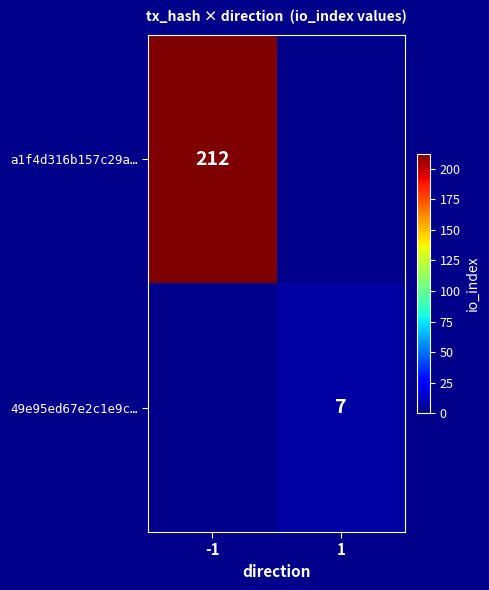

Is it true that 49e95ed67e2c1e9c… equals 7 at 1?

True